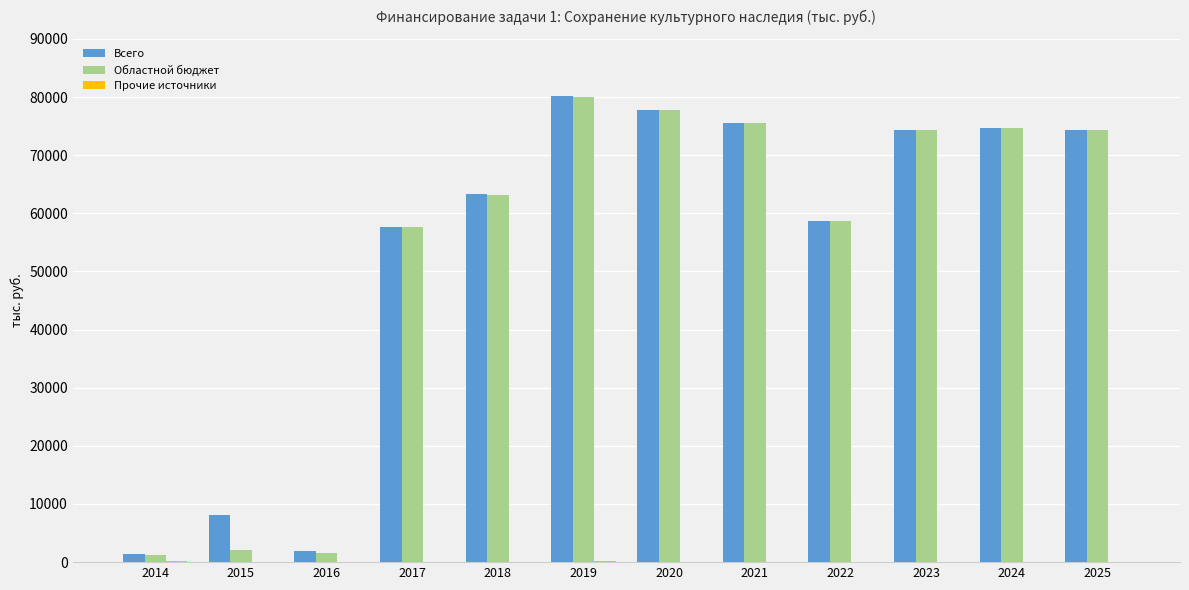

What is the average value of the Всего series?

54002.9